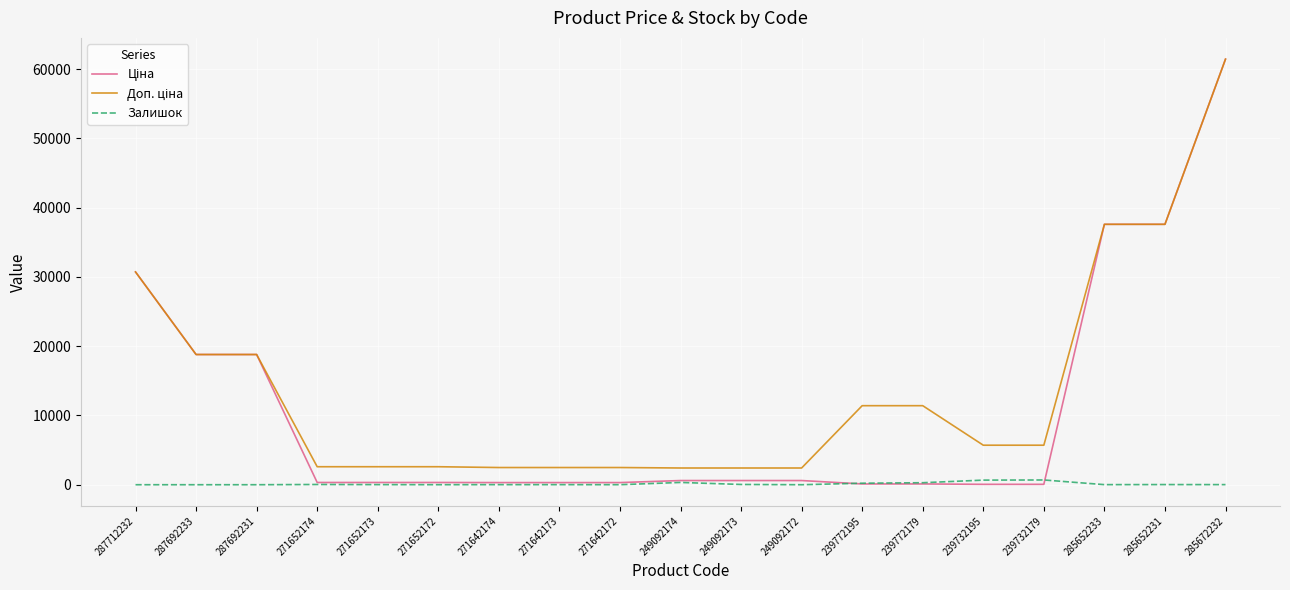

What is the greatest value displayed?

61434.3